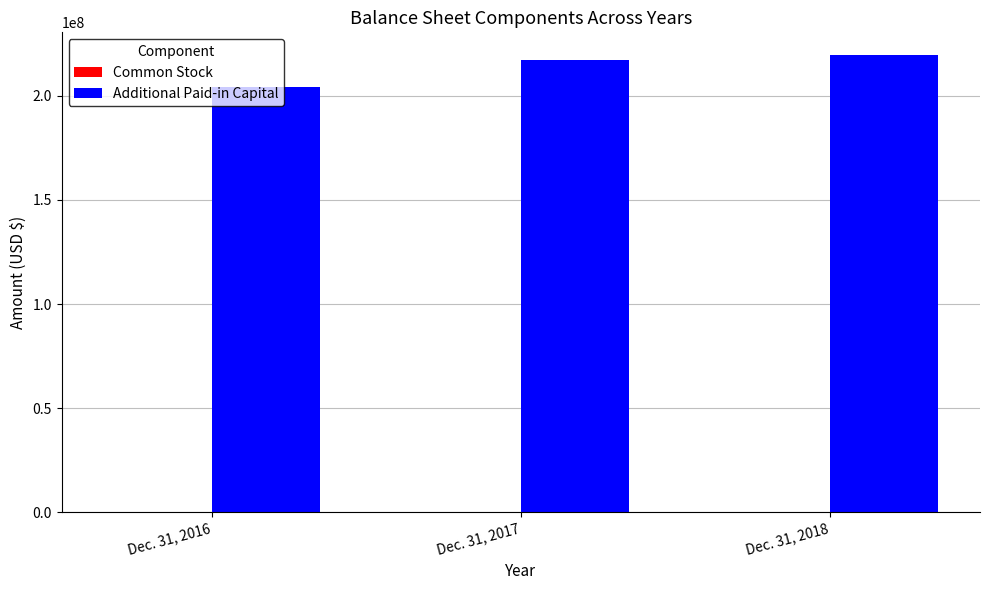

What is the sum of all Additional Paid-in Capital values?

640771816